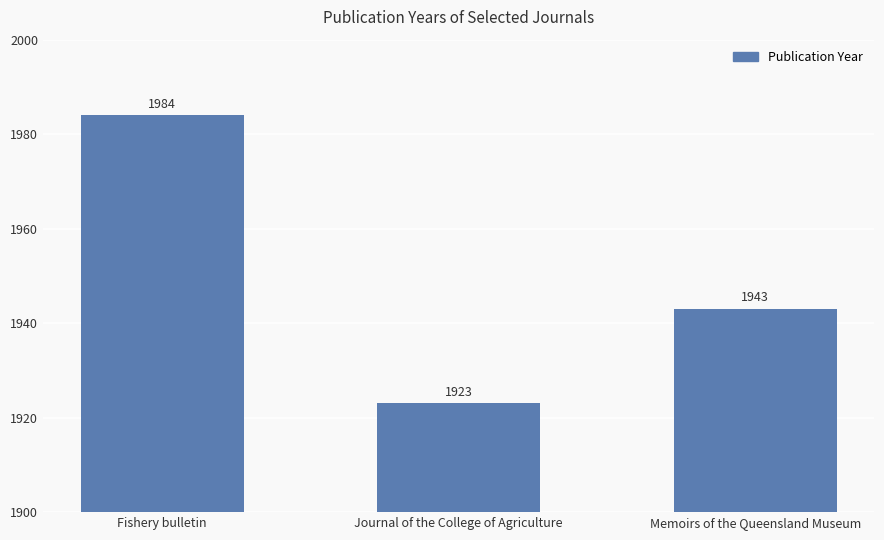

Reading left to right, list all the values displayed in this chart.

Fishery bulletin=1984	Journal of the College of Agriculture=1923	Memoirs of the Queensland Museum=1943